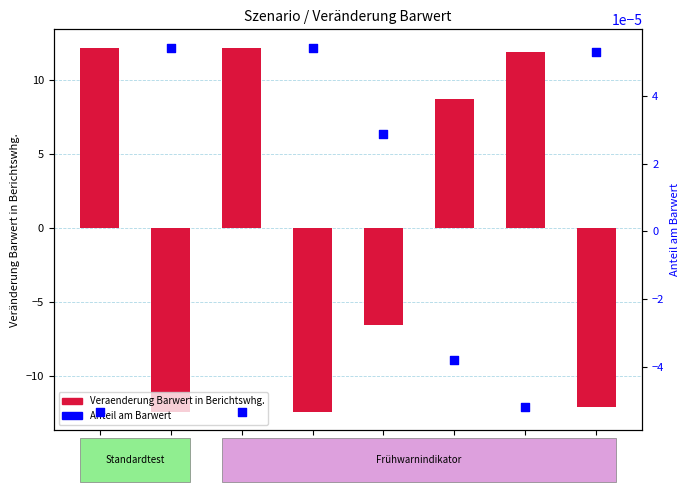

Which series reaches the maximum Y coordinate?

Veraenderung Barwert in Berichtswhg.